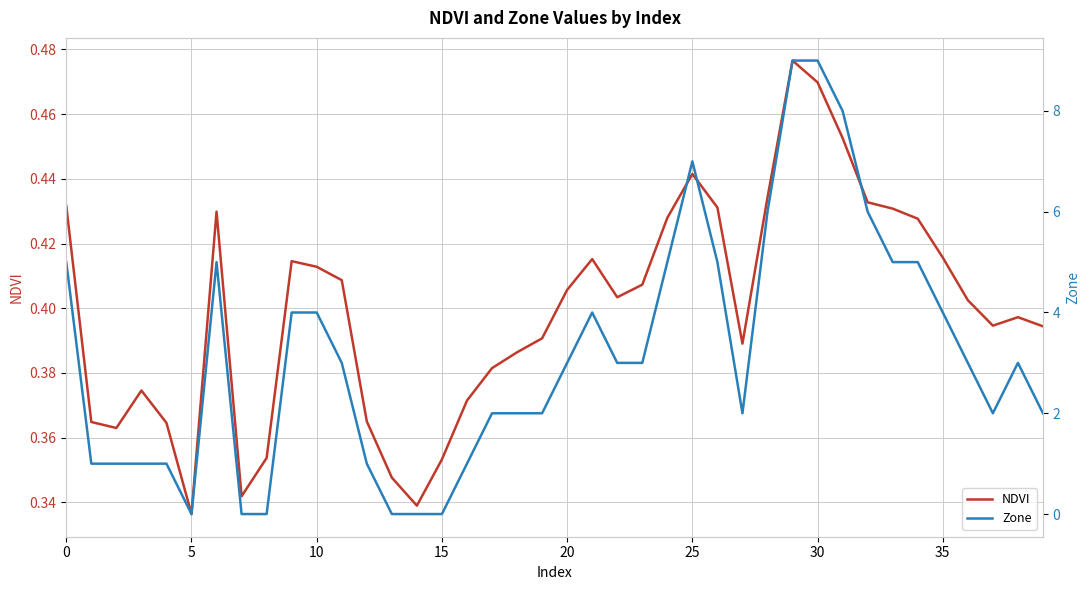

Is it true that Zone equals 9.3 at 28?

False